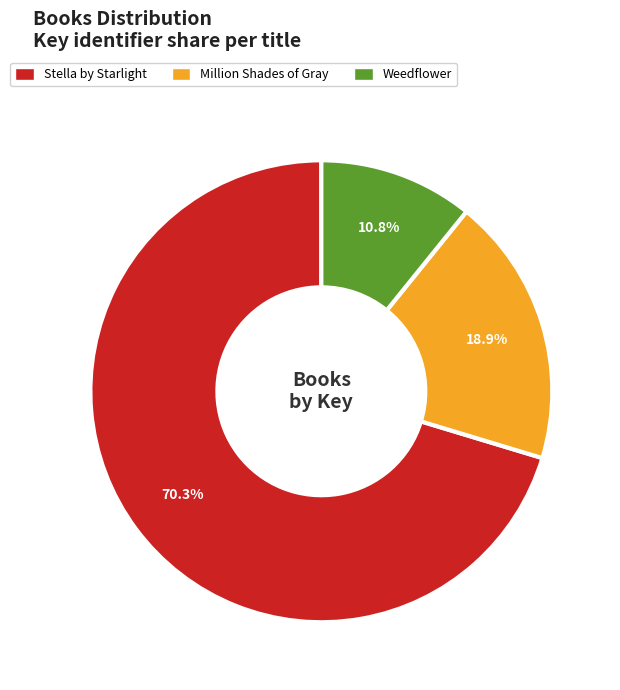

What is the largest slice in the pie chart?

Stella by Starlight